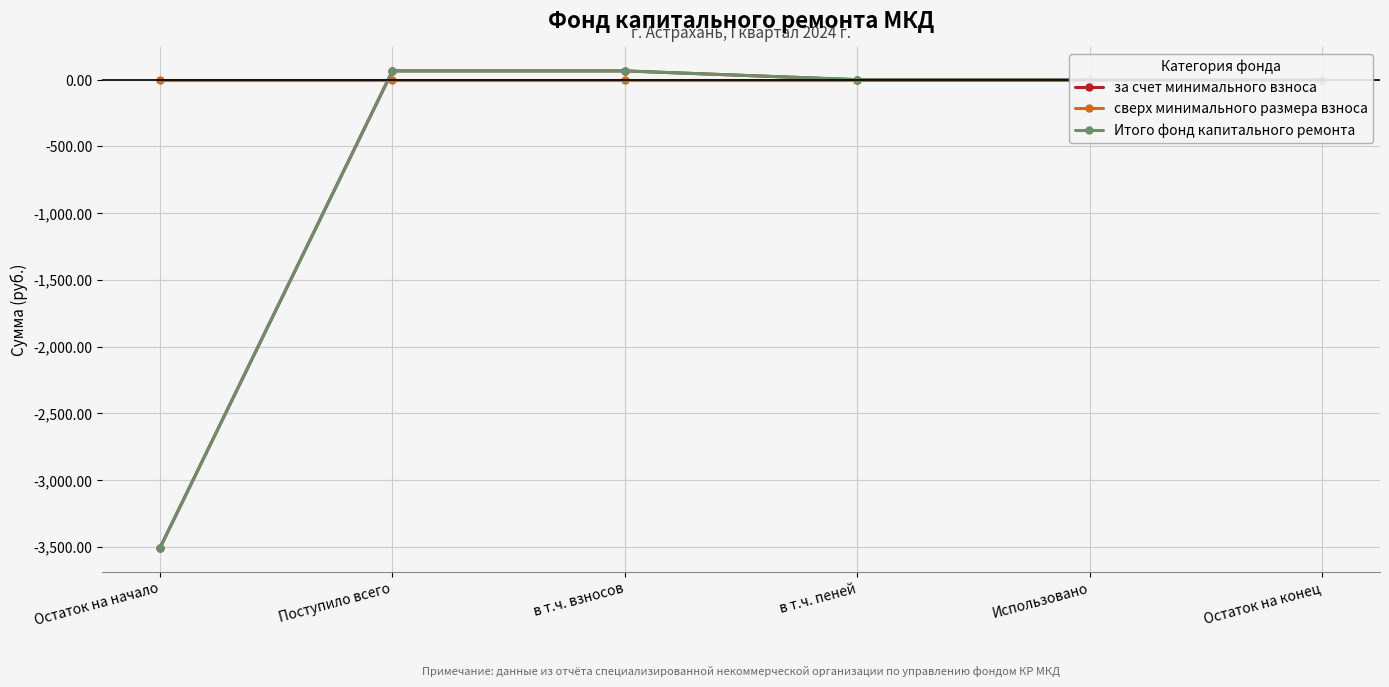

At which label does Итого фонд капитального ремонта reach its minimum?

Остаток на начало